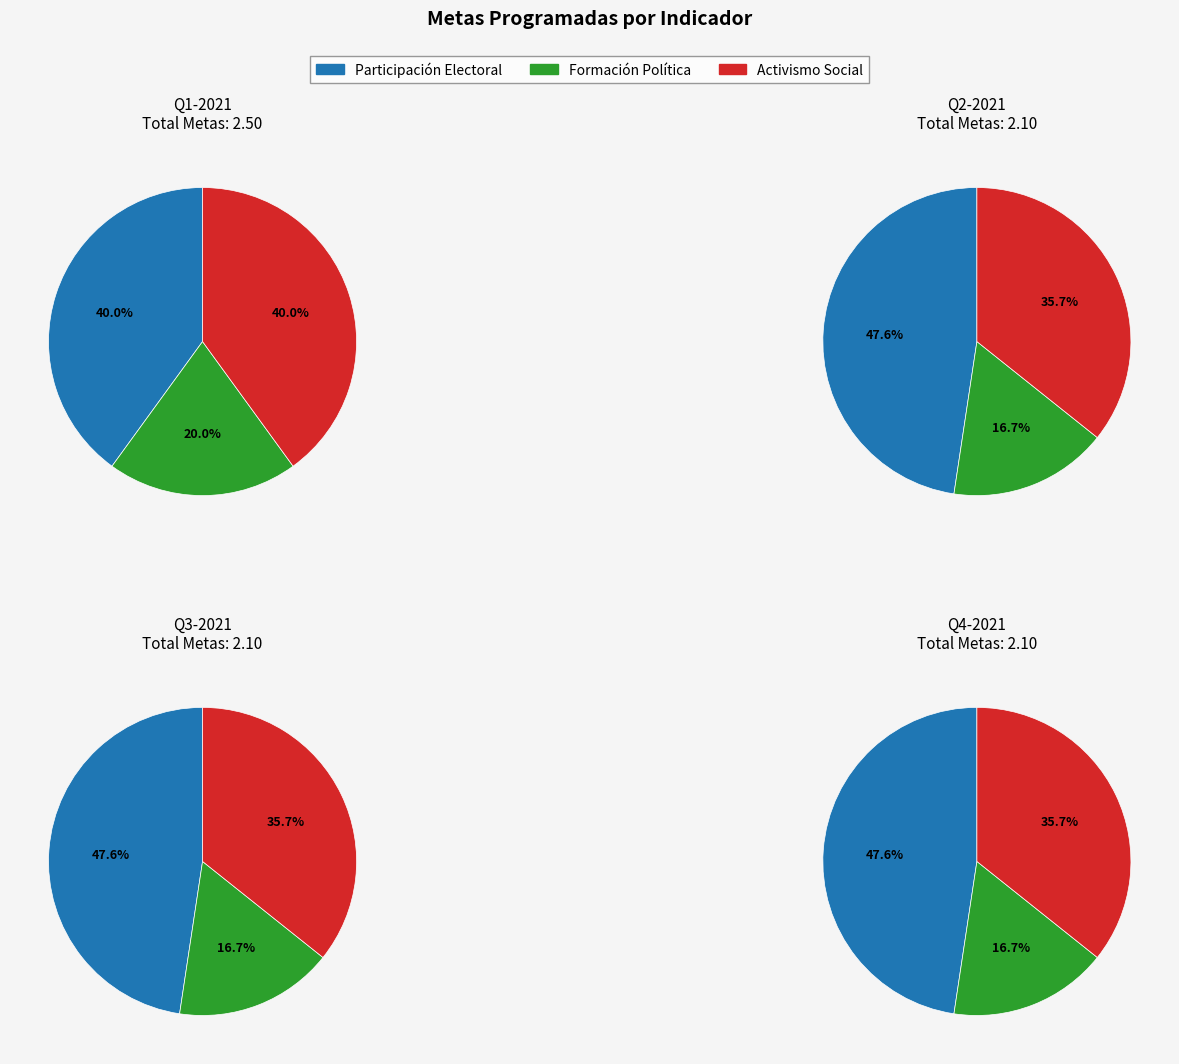

Is Activismo Social the majority of the pie?

No